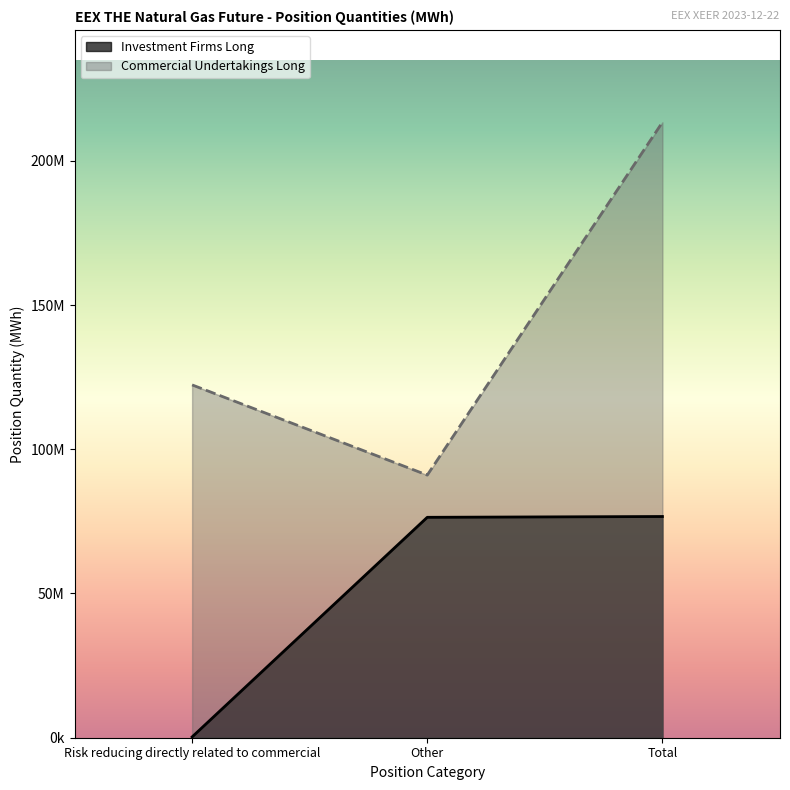

Which series changed the most between Risk reducing directly related to commercial and Other?

Investment Firms Long